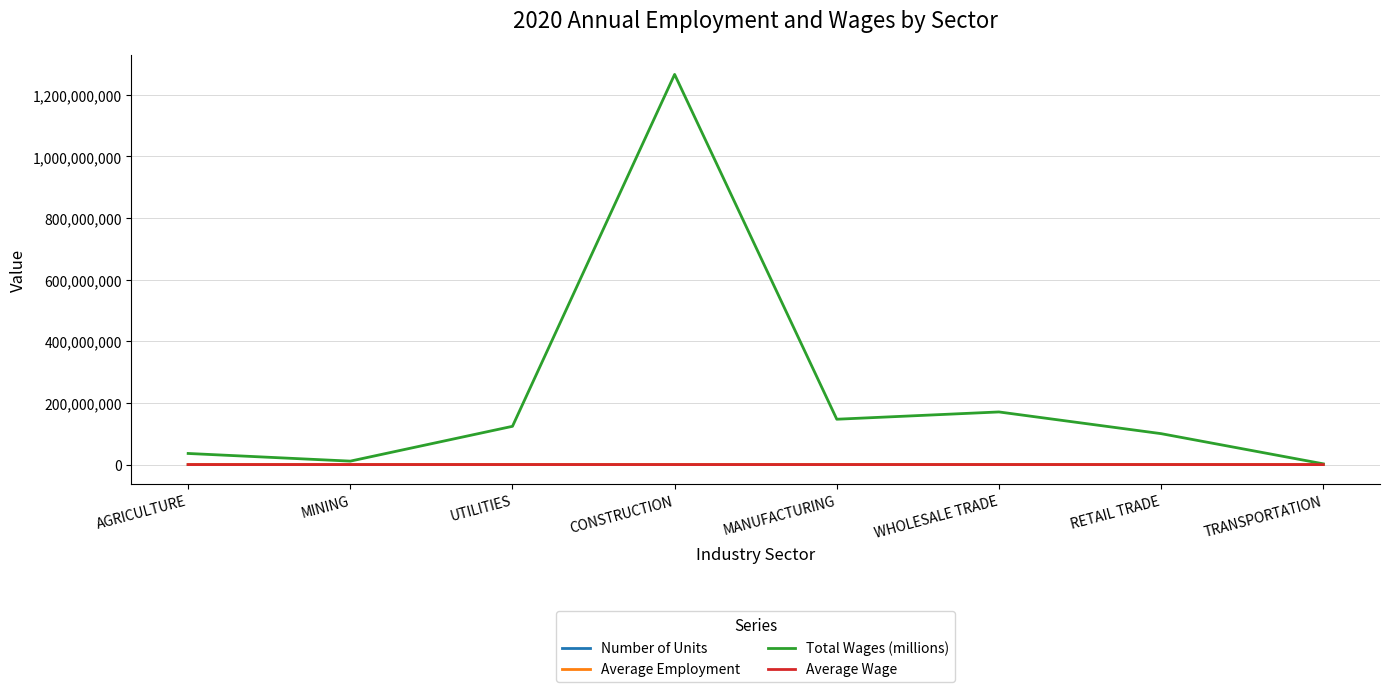

What is the minimum value shown in the chart?

15